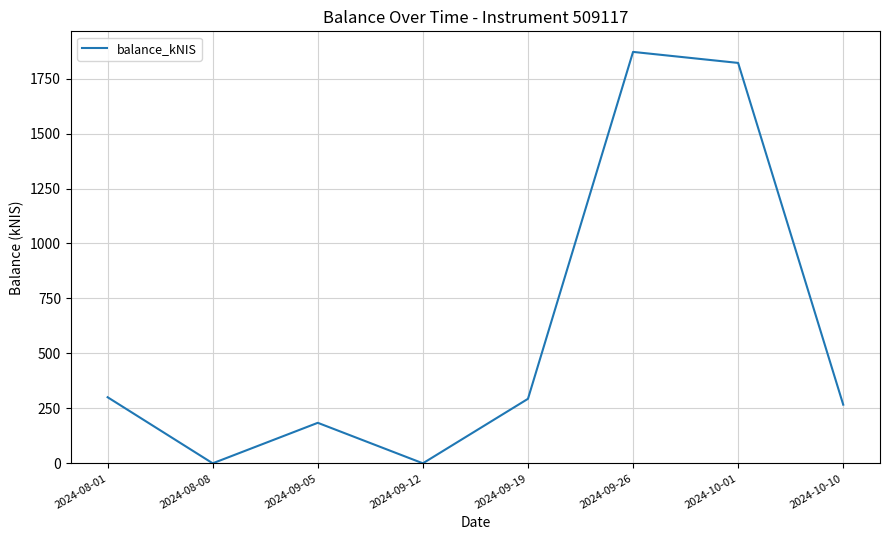

How many series are shown in this chart?

1